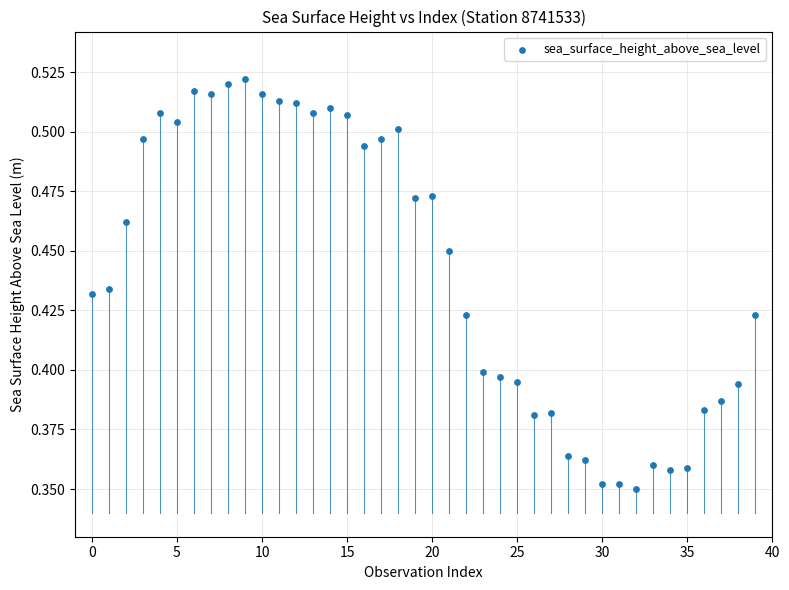

How many points are shown in the scatter plot?

40